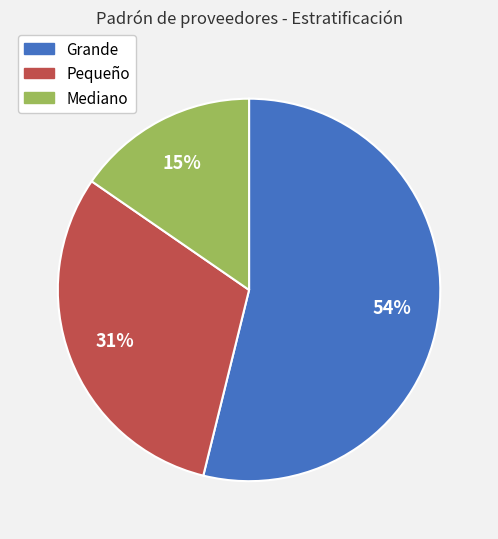

To the nearest percent, what is the difference between the Grande and Pequeño slice percentages?

23%